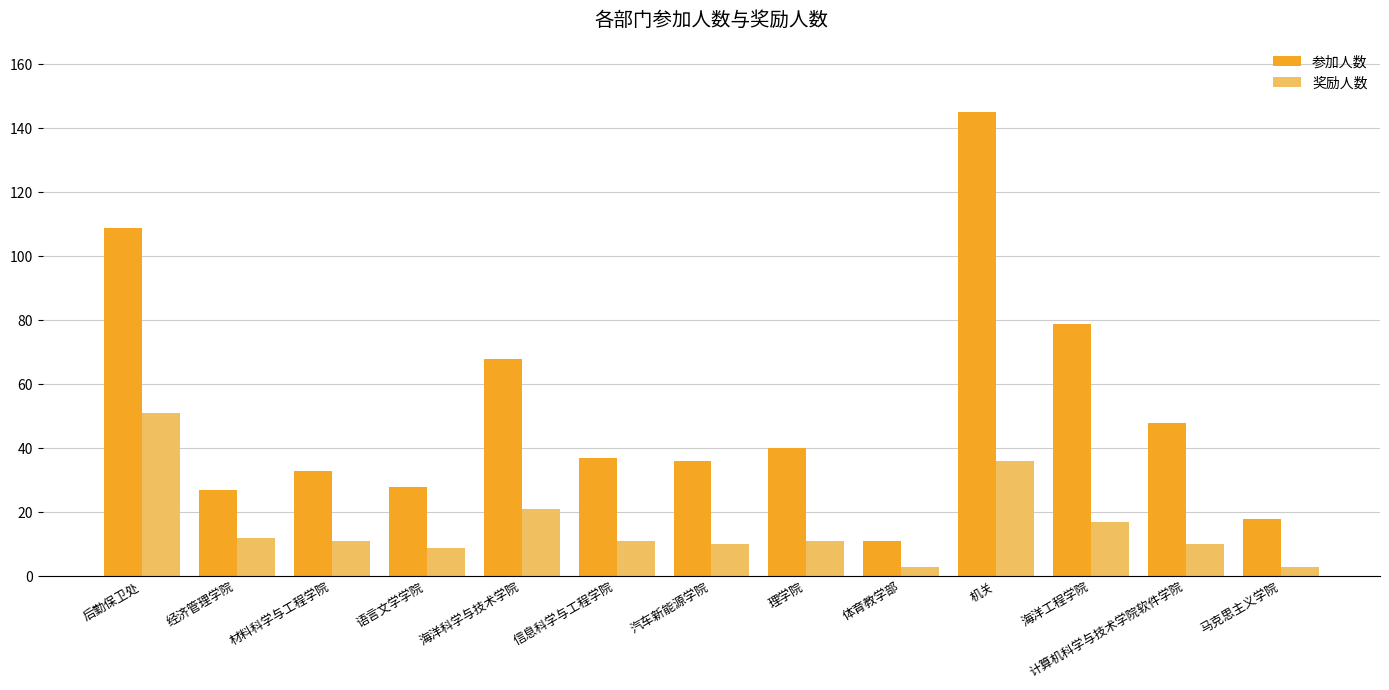

How many bars are there in each group?

2